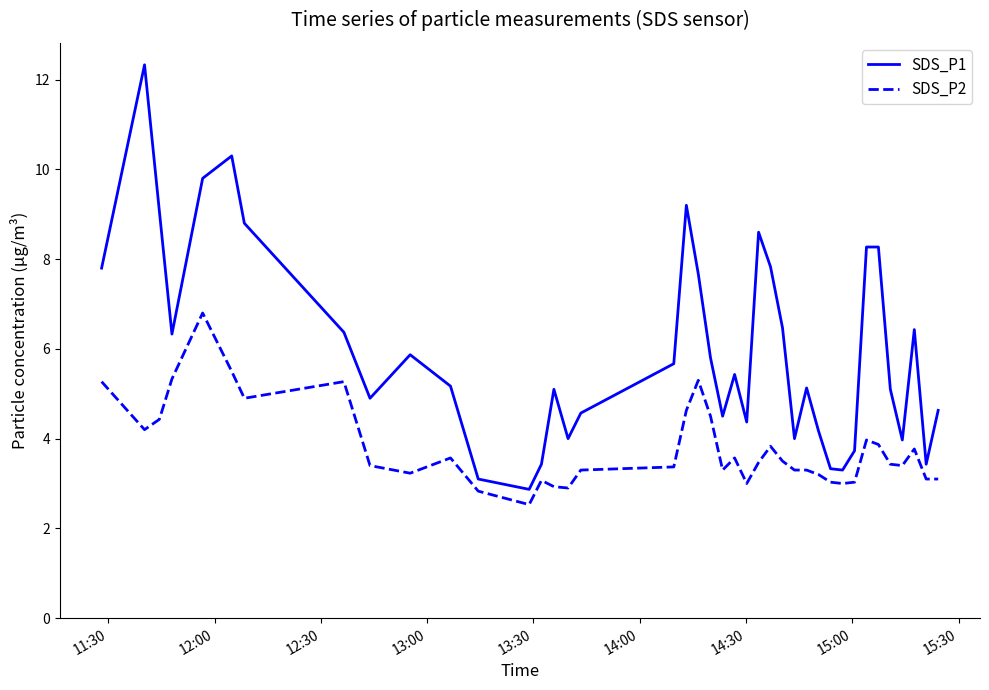

Does the chart have visible grid lines?

No